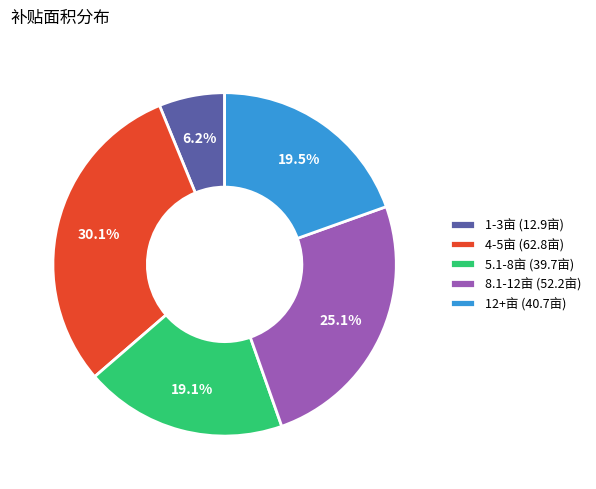

Approximately how many times larger is the value at 1-3亩 (12.9亩) compared to 5.1-8亩 (39.7亩)?

0.3